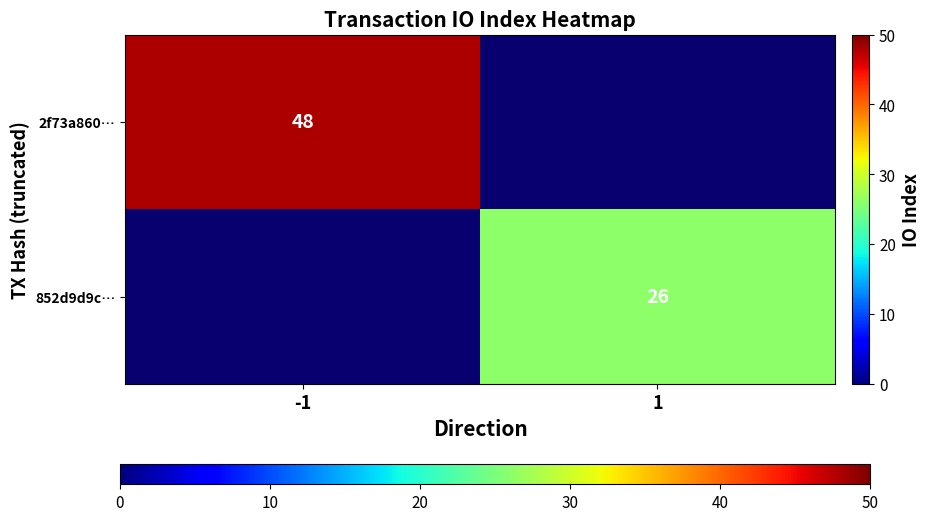

Is it true that 2f73a860… equals 26 at -1?

False